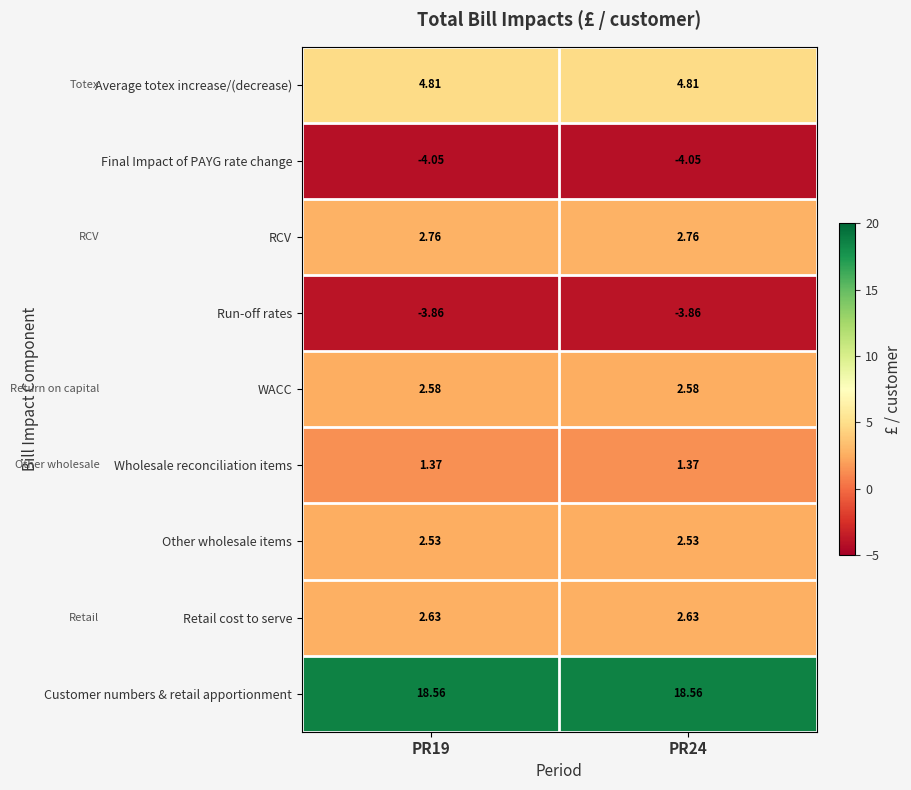

Which series has the largest total across all categories?

Customer numbers & retail apportionment